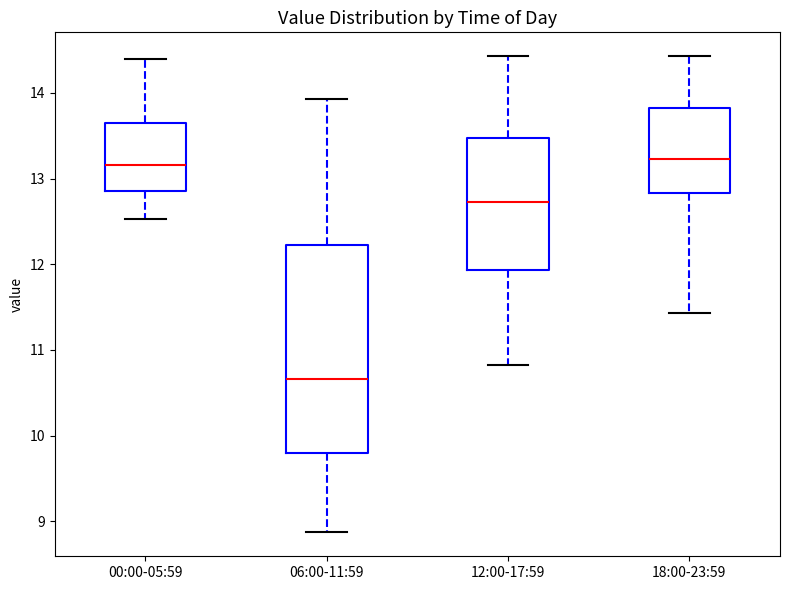

Reading left to right, read every box against the y-axis: the position of its median line, the range the box covers, and the ends of its whiskers. The values are not printed on the chart, so give them approximately, as read against the axis.

00:00-05:59: median 13.2, box 12.9 to 13.7, whiskers 12.5 to 14.4
06:00-11:59: median 10.7, box 9.8 to 12.2, whiskers 8.9 to 13.9
12:00-17:59: median 12.7, box 11.9 to 13.5, whiskers 10.8 to 14.4
18:00-23:59: median 13.2, box 12.8 to 13.8, whiskers 11.4 to 14.4